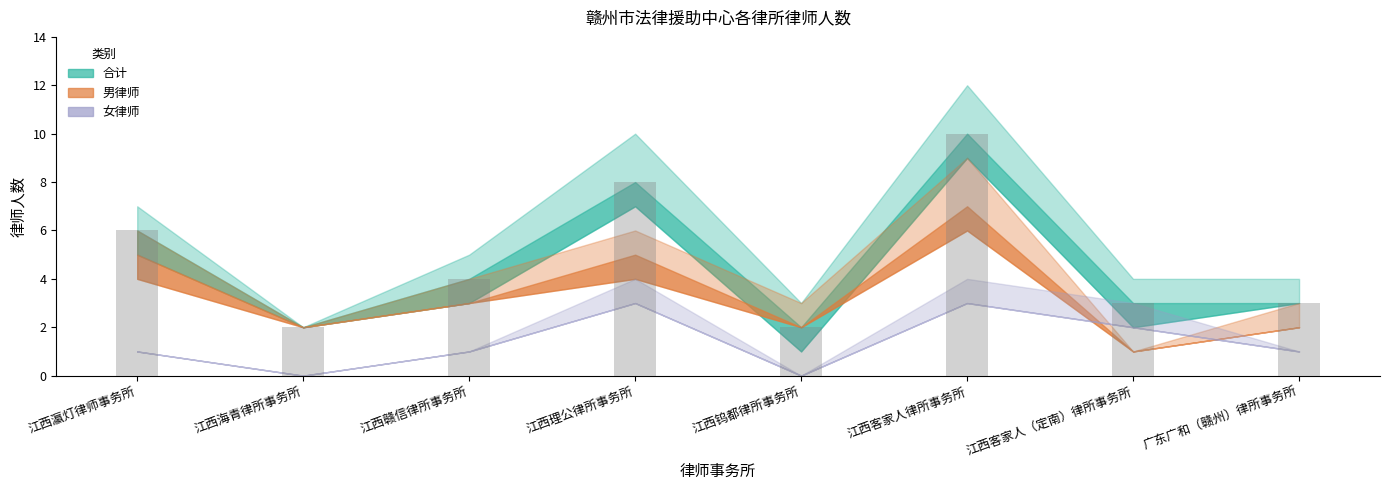

Approximately how many times larger is the value at 江西客家人律所事务所 compared to 江西瀛灯律师事务所?

1.7